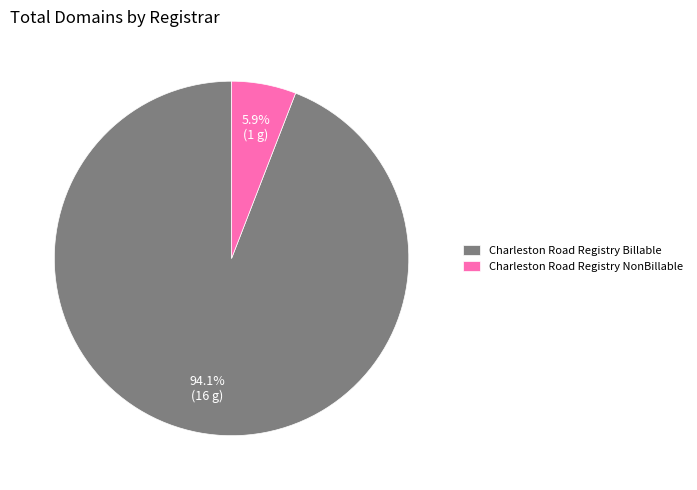

Which has a higher value, Charleston Road Registry Billable or Charleston Road Registry NonBillable?

Charleston Road Registry Billable